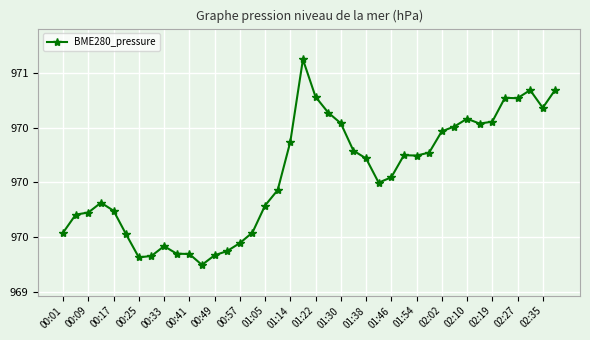

Where does the data first go above 970?

01:14